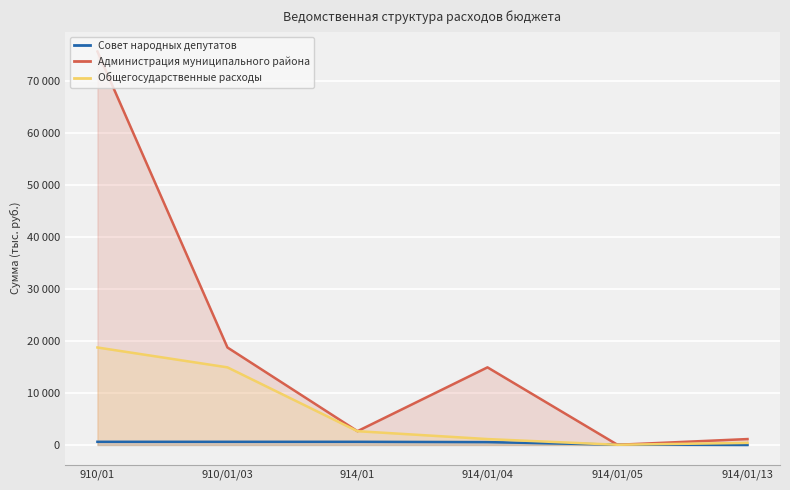

Which category has the lowest value across all series?

914/01/13